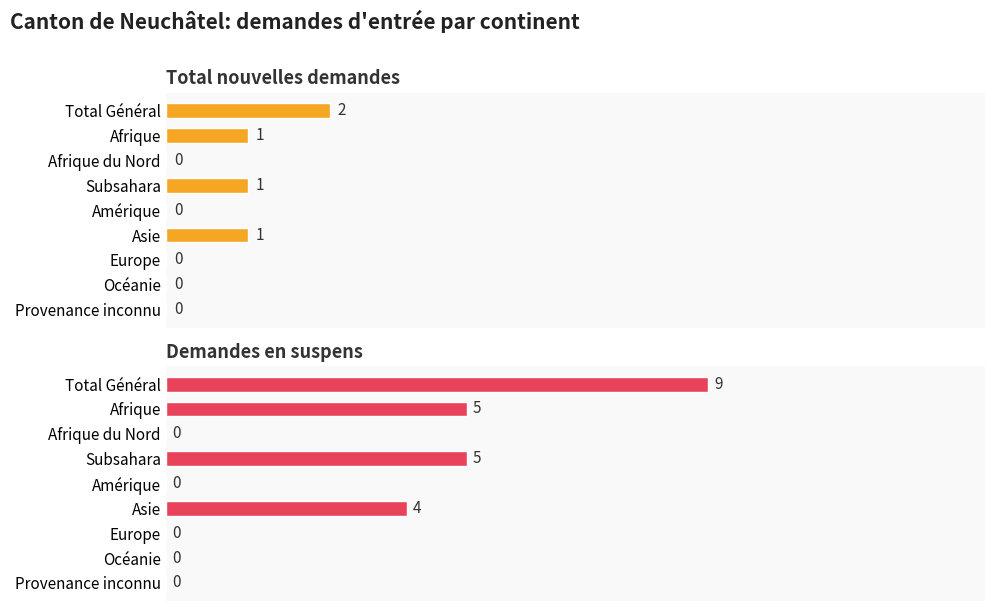

What is the average value of the Demandes en suspens series?

3